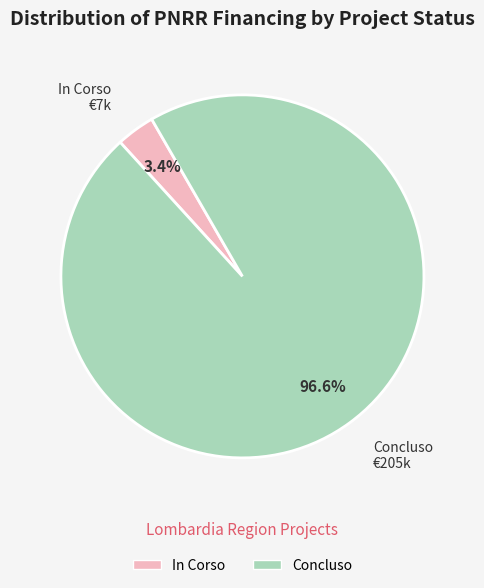

What is the total percentage of In Corso and Concluso?

100.0%